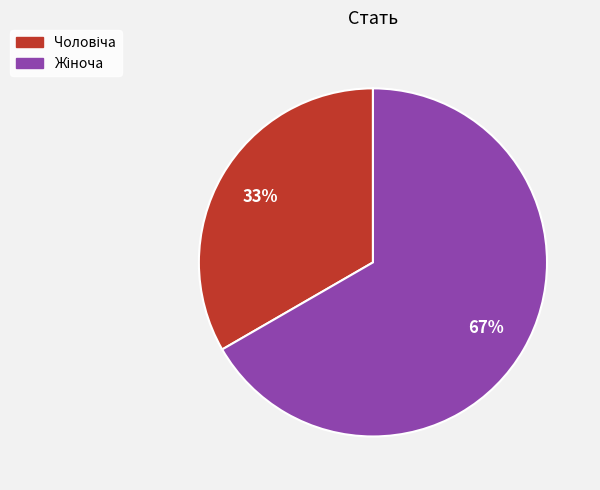

How many segments does this pie chart have?

2